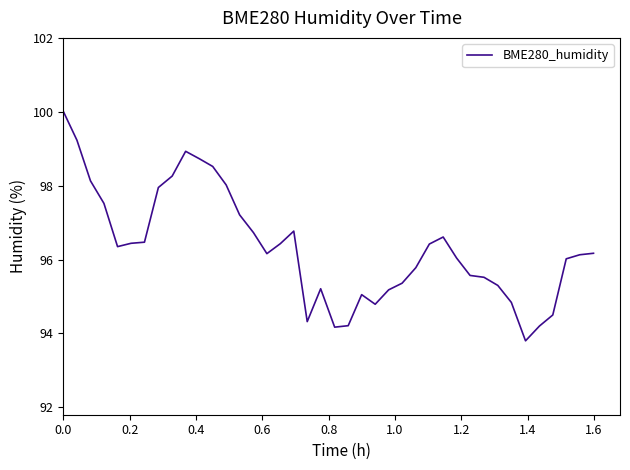

What is the greatest value displayed?

100.0